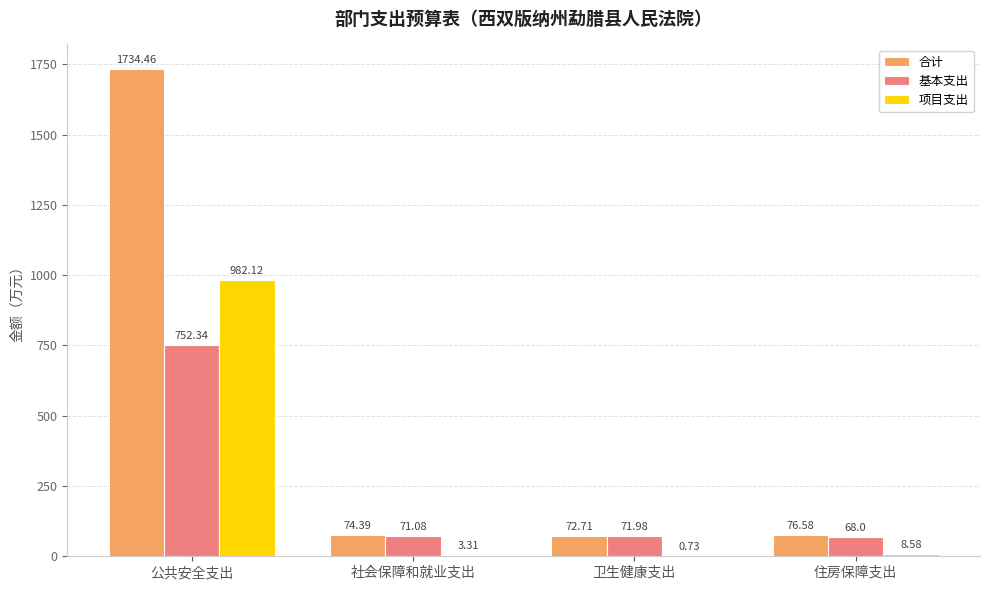

What is the sum of the 基本支出 values at 卫生健康支出 and 住房保障支出?

140.0